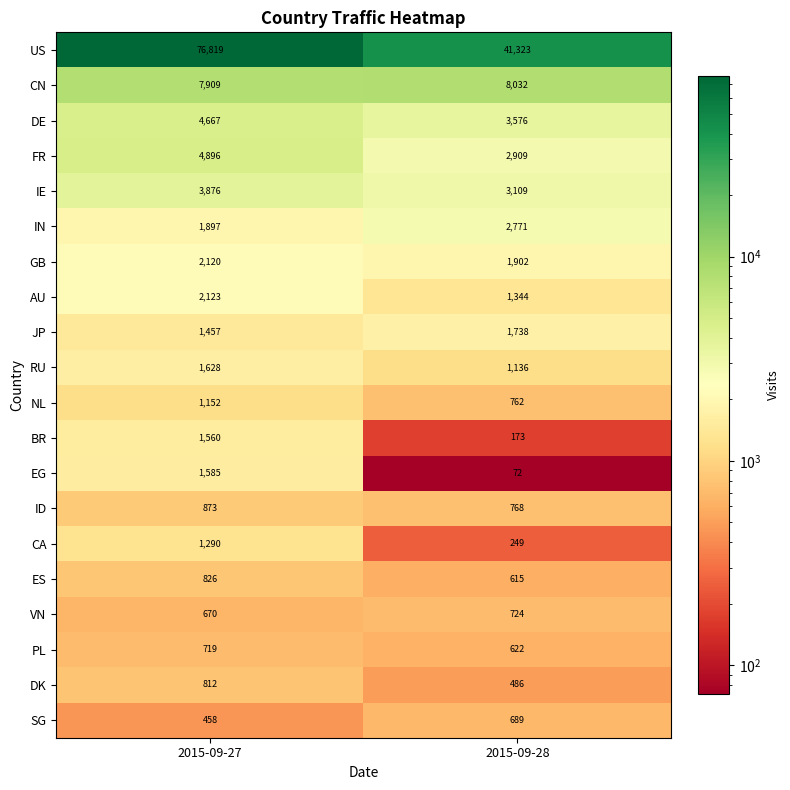

True or false: RU has a value of 1565 at 2015-09-28.

False